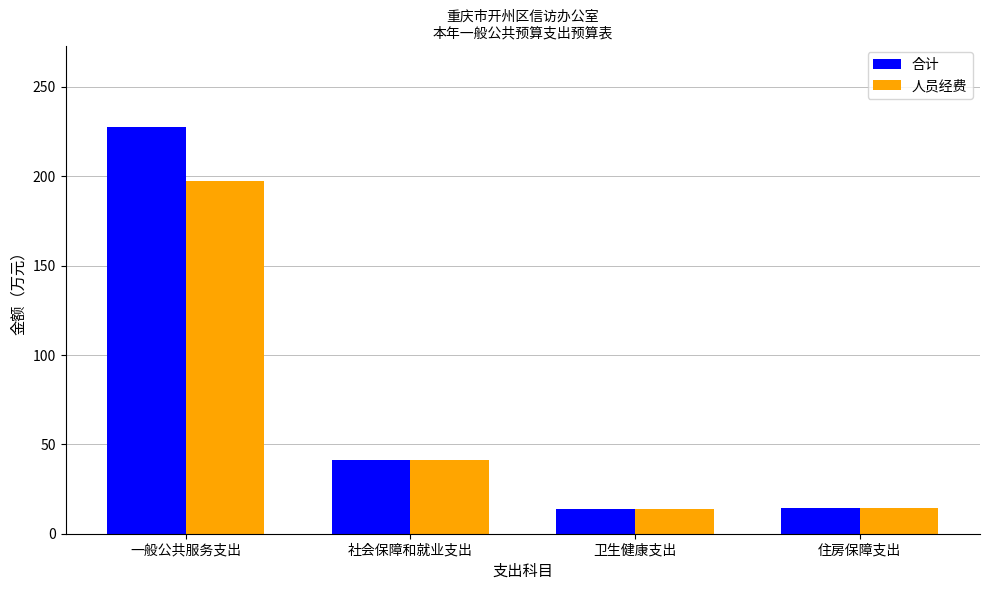

At how many categories does at least one series exceed 183?

1